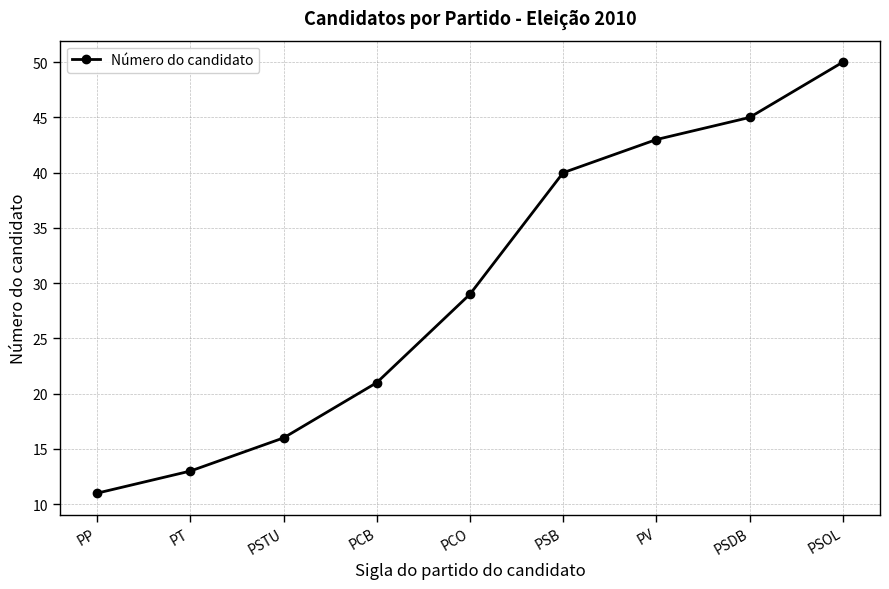

What is the label of the 9th point from the right?

PP